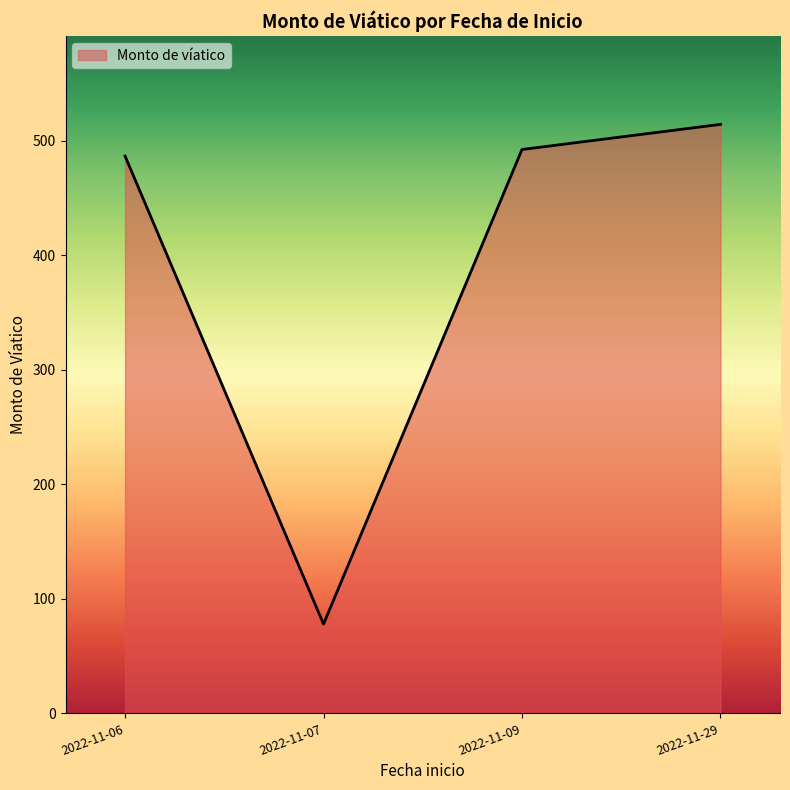

True or false: the data has more than 2 interior local peaks.

False